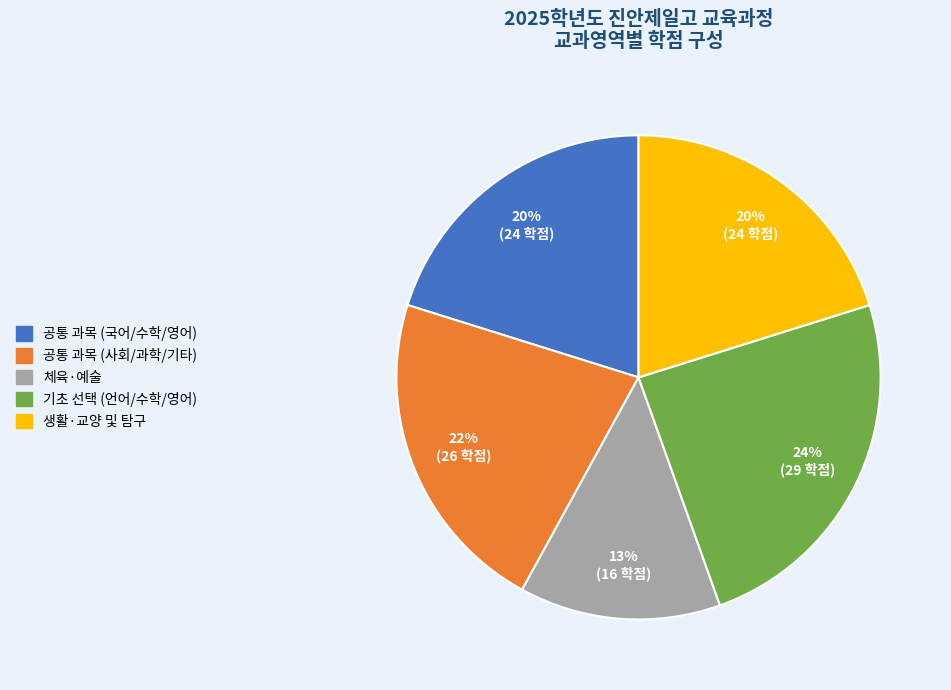

Is there any slice that represents more than half of the pie?

No